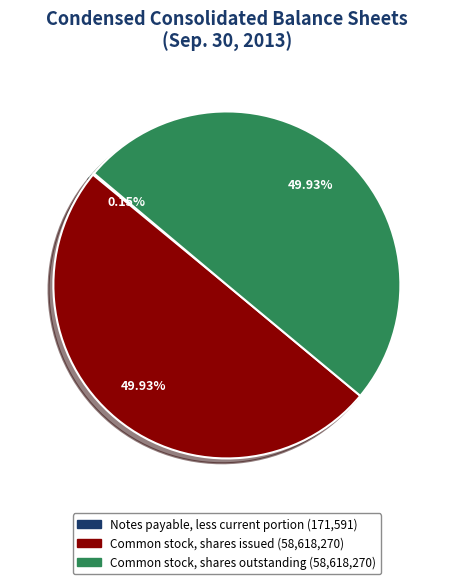

Combined, do Common stock, shares outstanding and Common stock, shares issued account for over 50%?

Yes